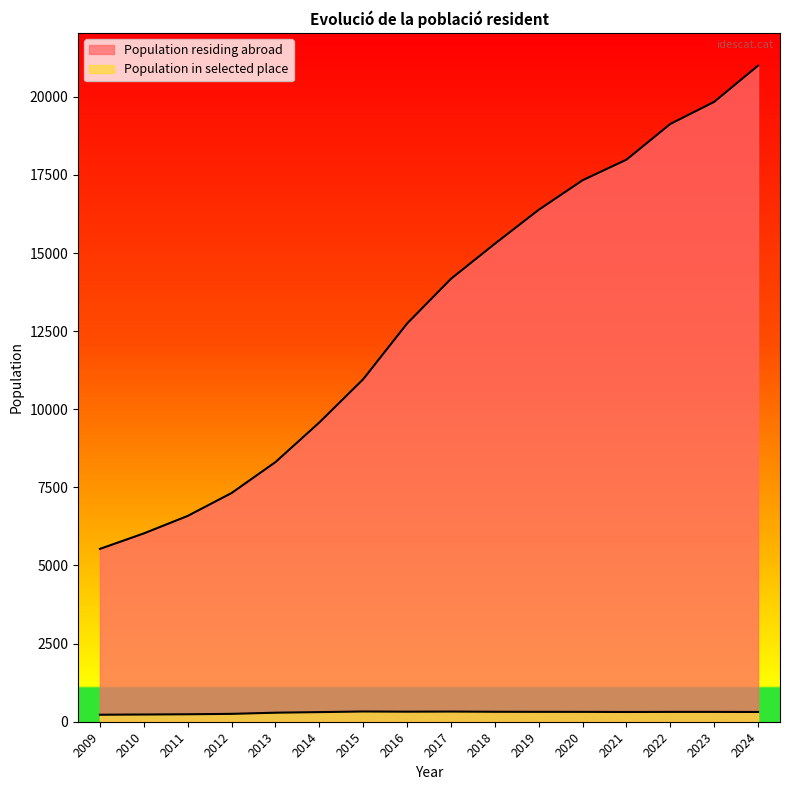

Count the number of categories in the chart.

16